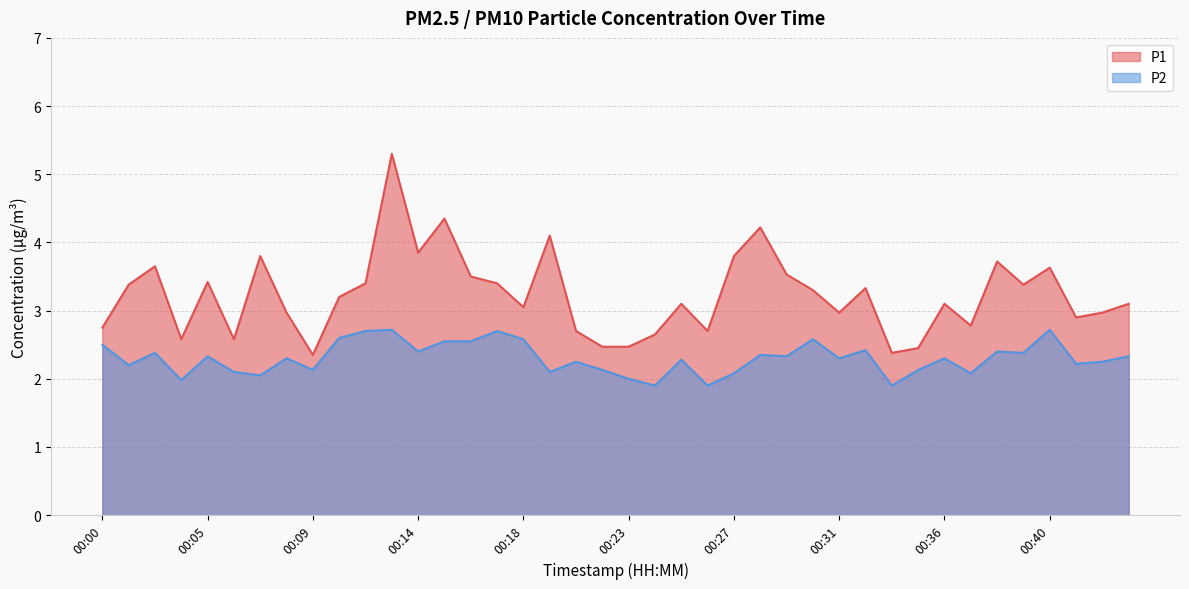

Reading left to right, what are all the values shown in this chart?

P1: 2.8	3.4	3.6	2.6	3.4	2.6	3.8	3.0	2.4	3.2	3.4	5.3	3.9	4.3	3.5	3.4	3.0	4.1	2.7	2.5	2.5	2.6	3.1	2.7	3.8	4.2	3.5	3.3	3.0	3.3	2.4	2.5	3.1	2.8	3.7	3.4	3.6	2.9	3.0	3.1
P2: 2.5	2.2	2.4	2.0	2.3	2.1	2.0	2.3	2.1	2.6	2.7	2.7	2.4	2.5	2.5	2.7	2.6	2.1	2.2	2.1	2.0	1.9	2.3	1.9	2.1	2.4	2.3	2.6	2.3	2.4	1.9	2.1	2.3	2.1	2.4	2.4	2.7	2.2	2.2	2.3